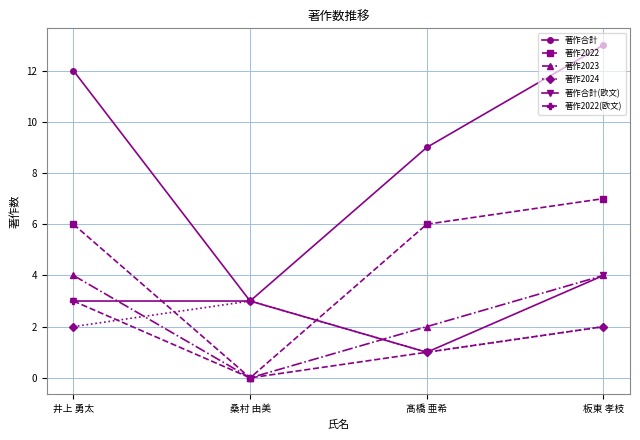

True or false: 著作2022(欧文) and 著作合計 cross at least once.

False